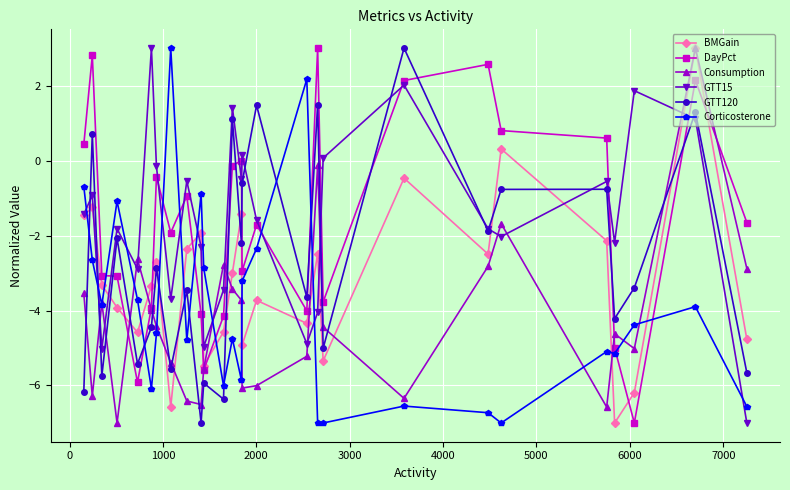

What is the minimum value shown in the chart?

-7.0